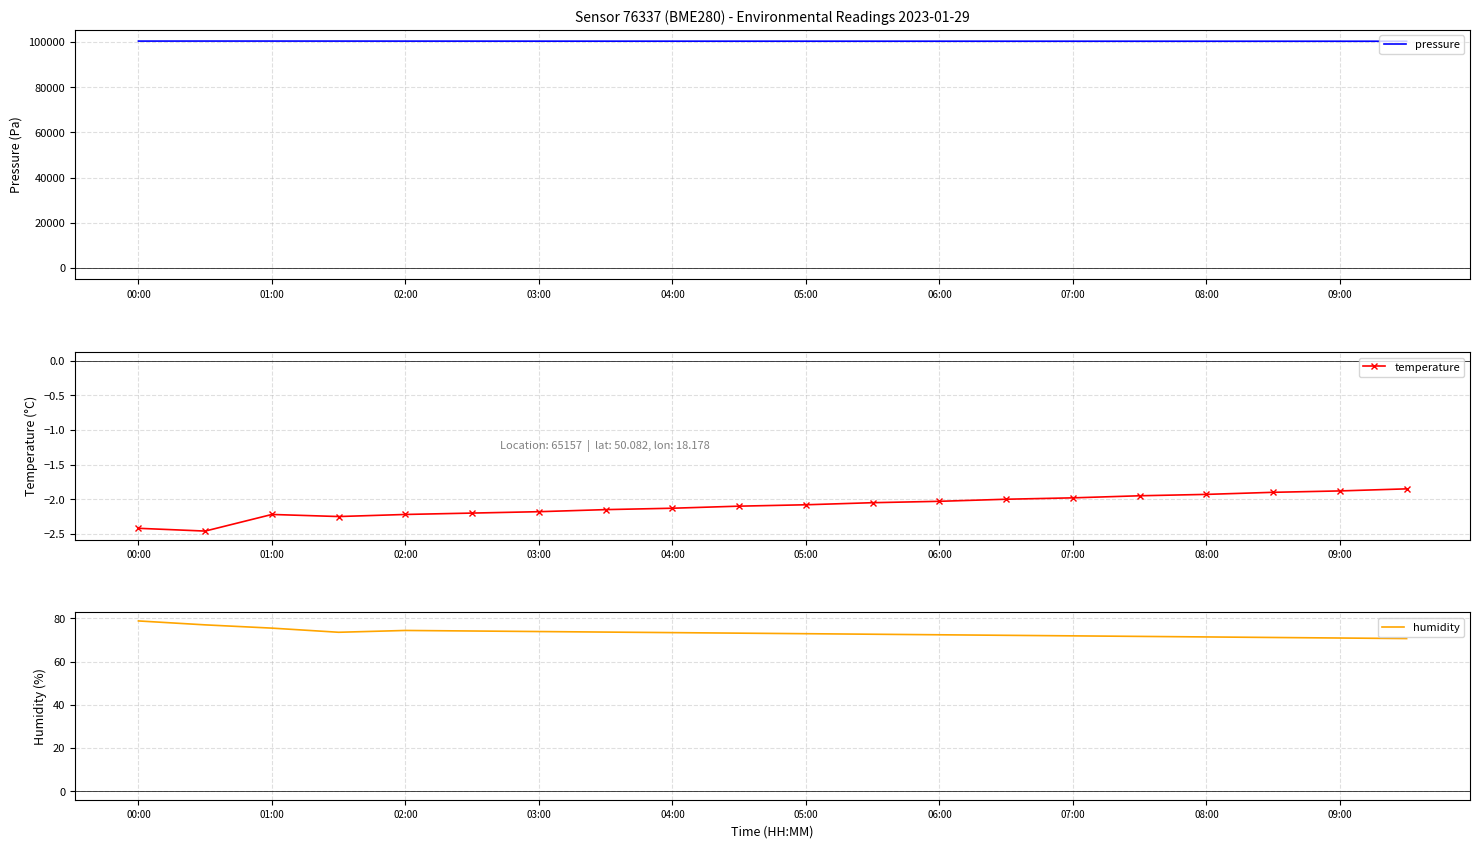

Which series has the largest range (max minus min)?

pressure